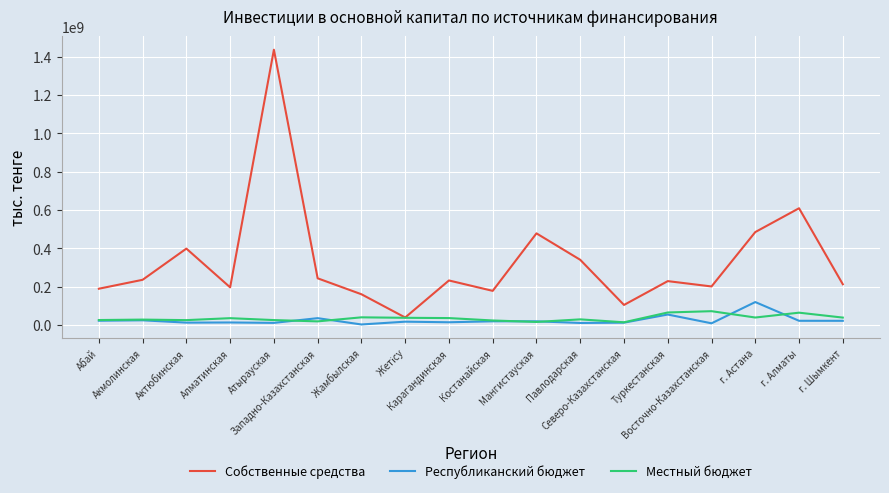

Which series has the largest total across all categories?

Собственные средства